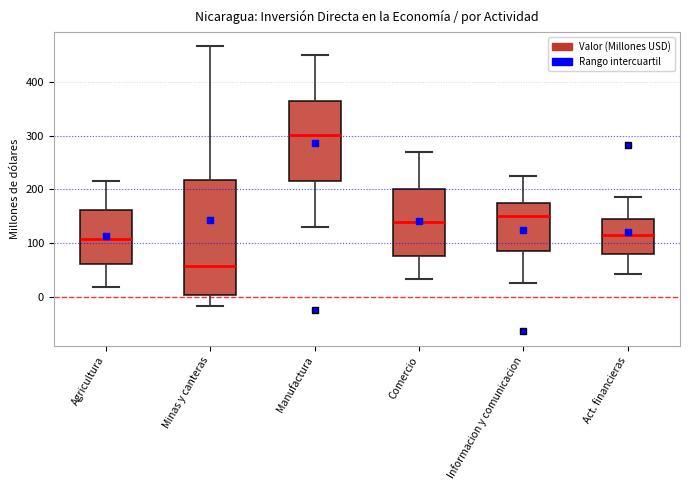

Which box has the highest median line?

Manufactura